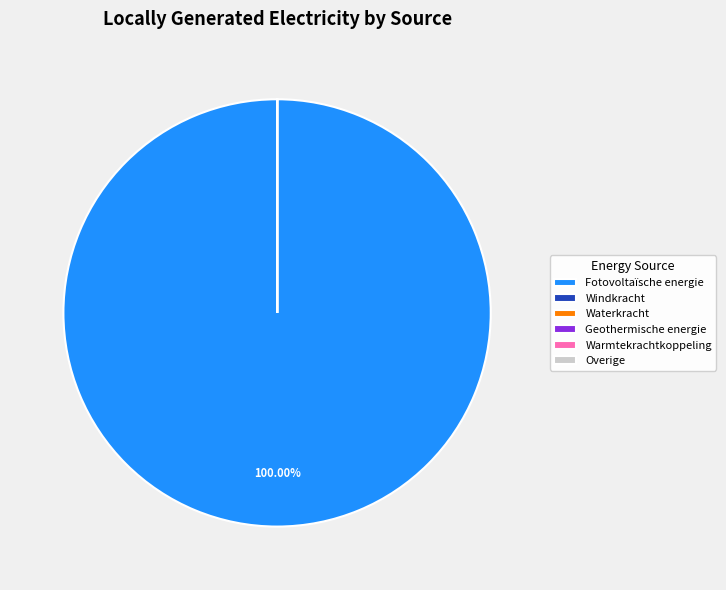

Does any single category account for the majority?

Yes